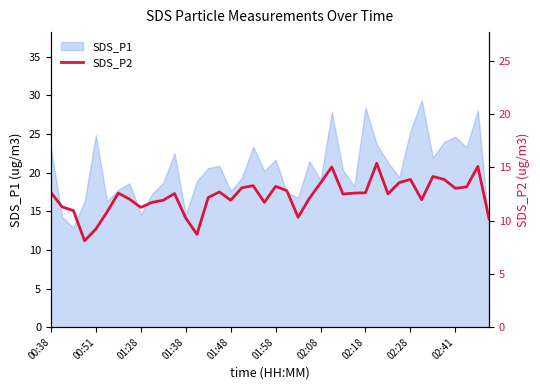

The value of SDS_P1 at 02:41 is 11.4. True or false?

False